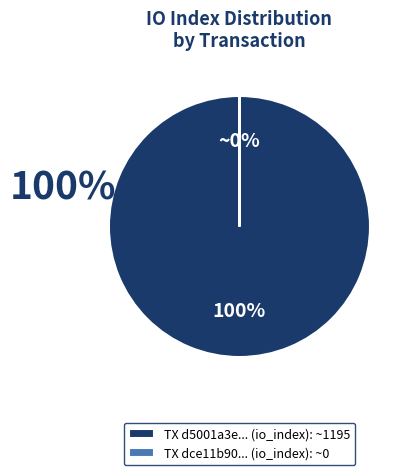

Is it true that io_index_0 is 1% of the pie?

False